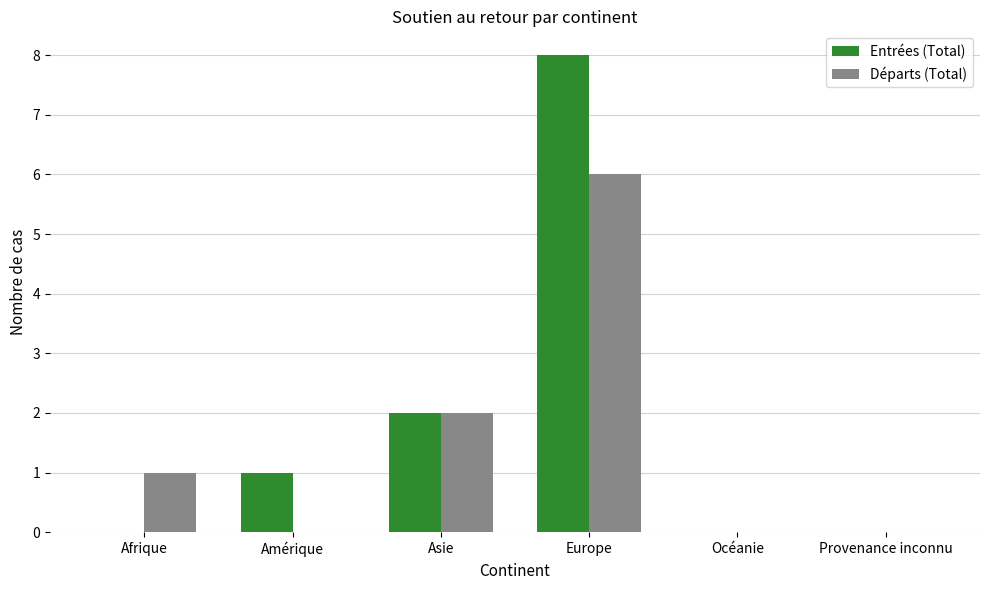

Are the bars horizontal?

No